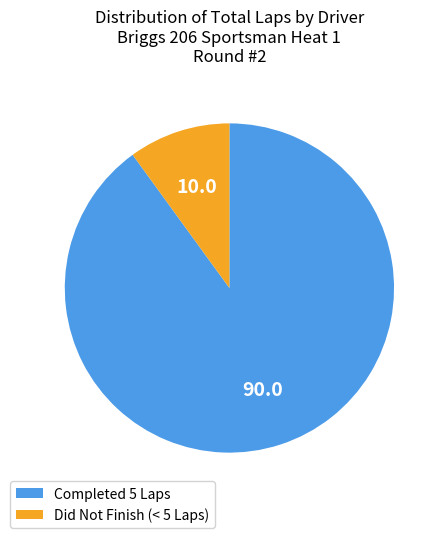

Combined, do Did Not Finish (< 5 Laps) and Completed 5 Laps account for over 50%?

Yes